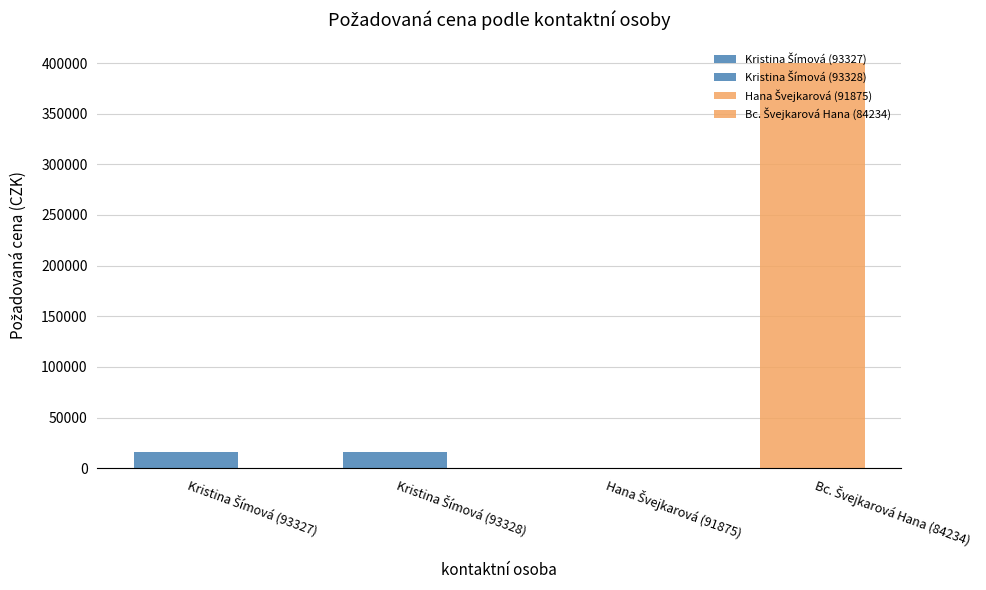

How many bars are there in total?

4